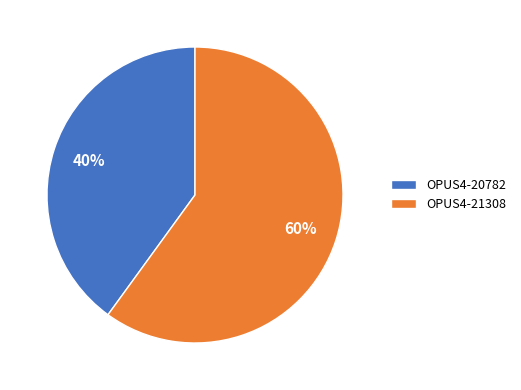

How many slices are in this pie chart?

2